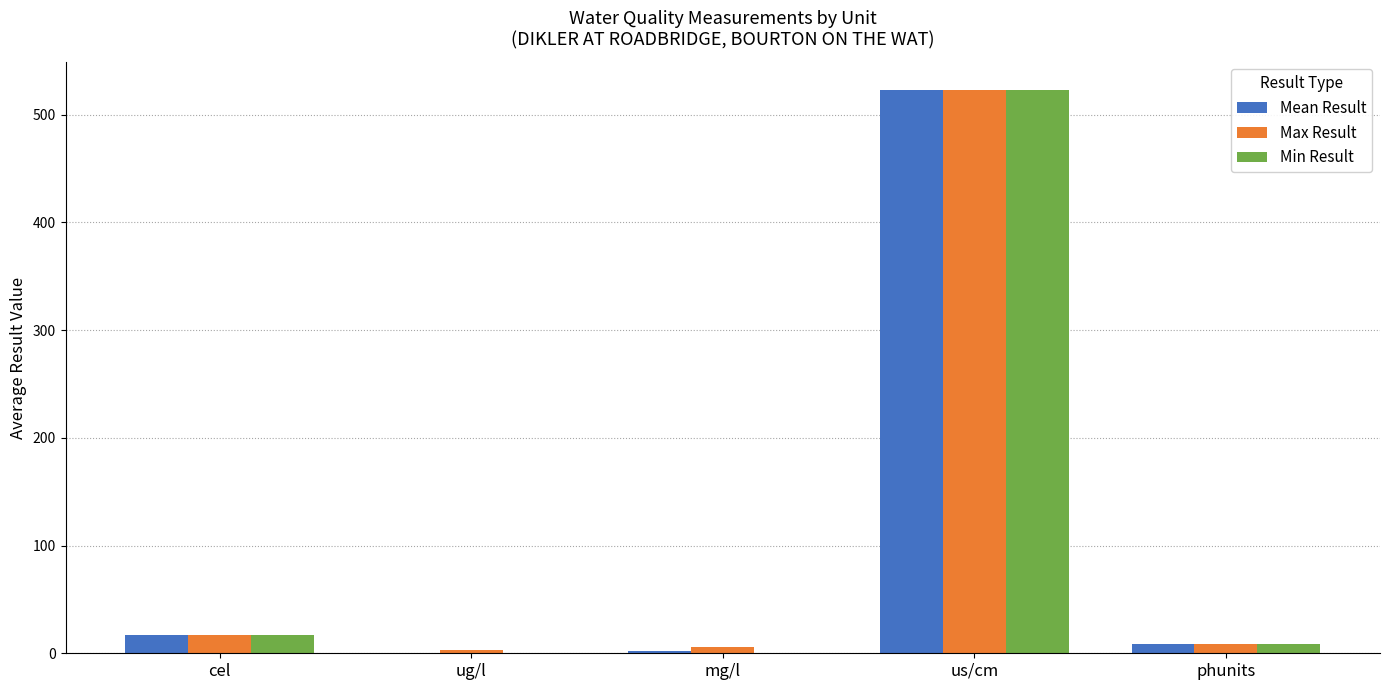

What is the sum of all Max Result values?

557.8